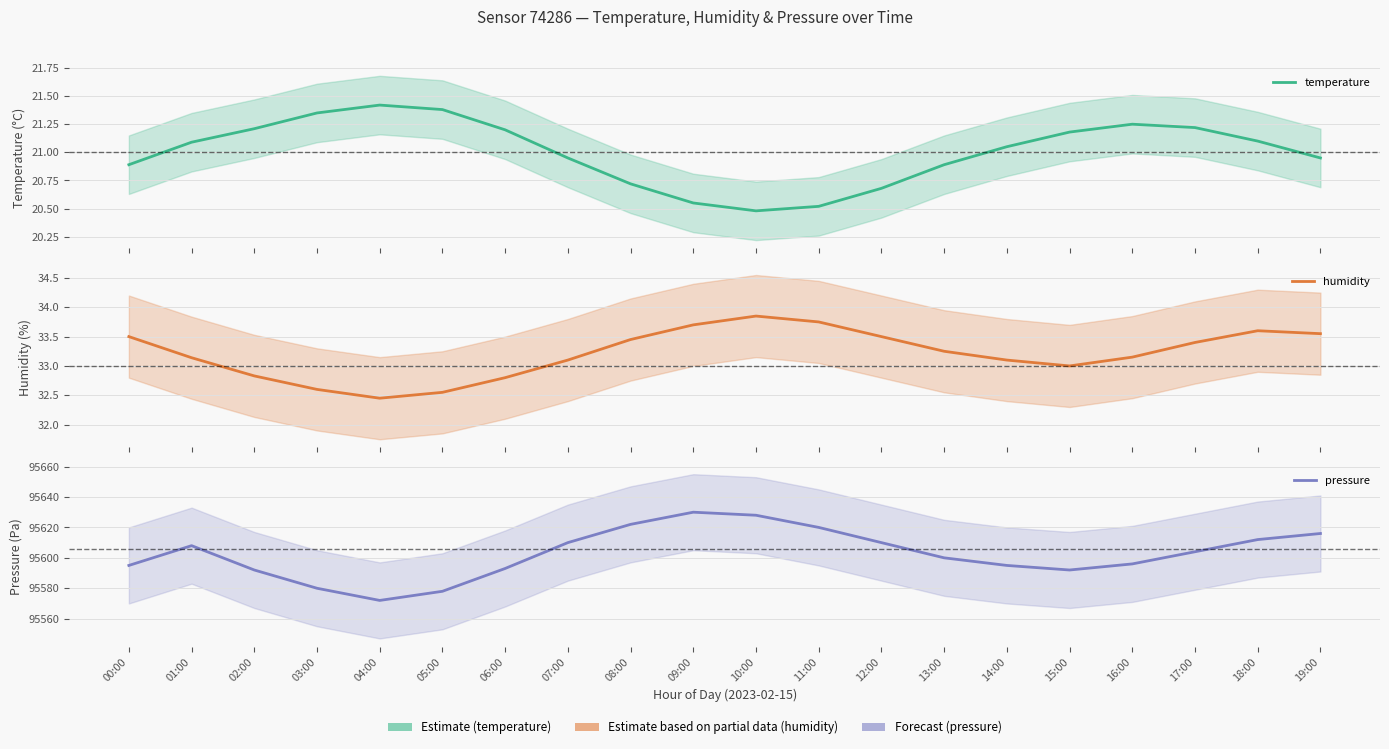

What is the greatest value displayed?

95630.0